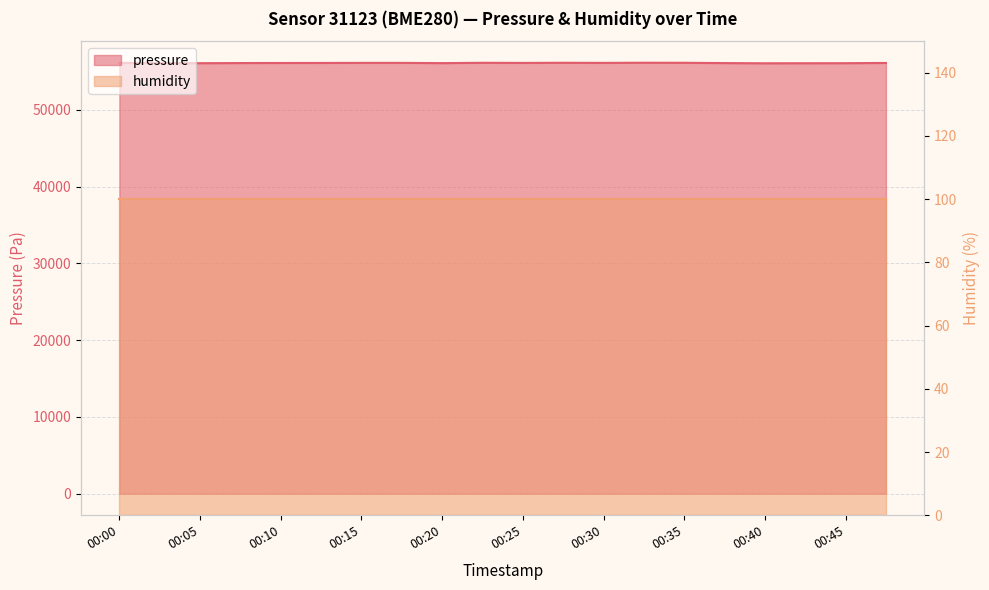

List the labels in order of value, largest first.

00:33, 00:28, 00:35, 00:23, 00:18, 00:15, 00:30, 00:25, 00:00, 00:48, 00:13, 00:10, 00:03, 00:08, 00:38, 00:20, 00:45, 00:05, 00:43, 00:40